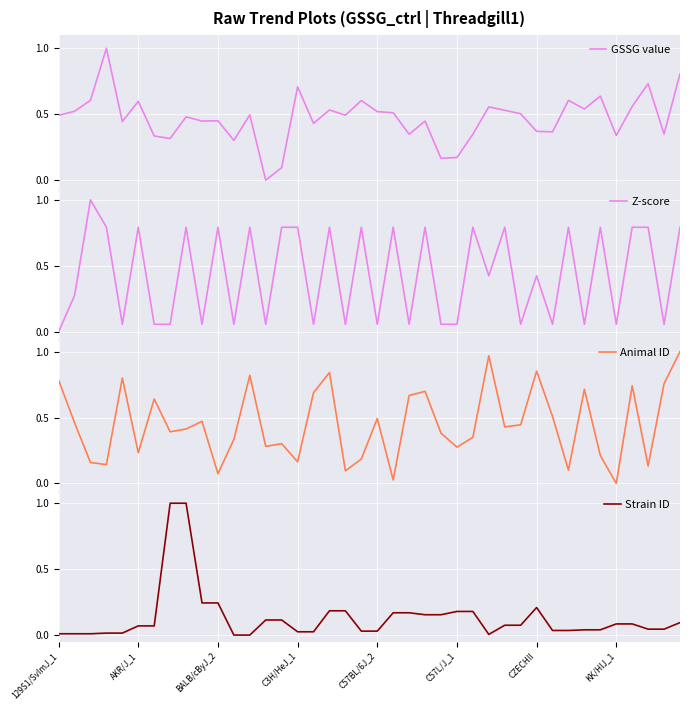

How many lines are shown in the chart?

4